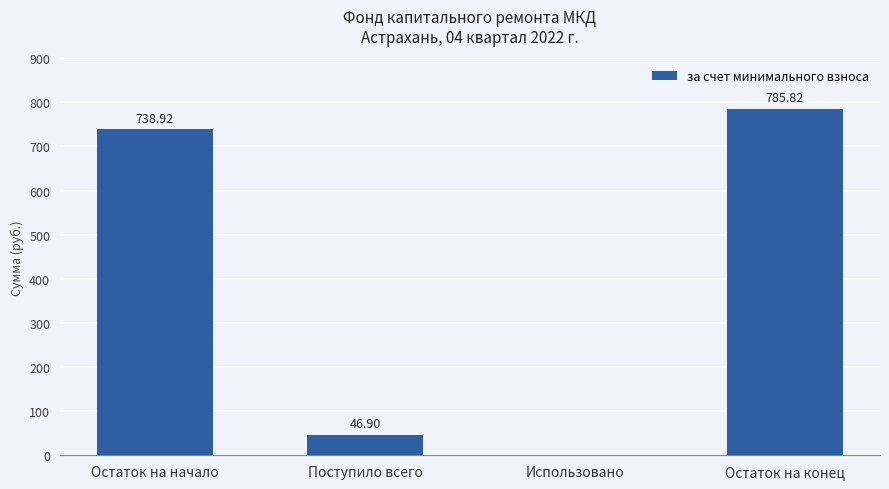

Reading left to right, what are all the values shown in this chart?

Остаток на начало=738.9	Поступило всего=46.9	Использовано=0.0	Остаток на конец=785.8